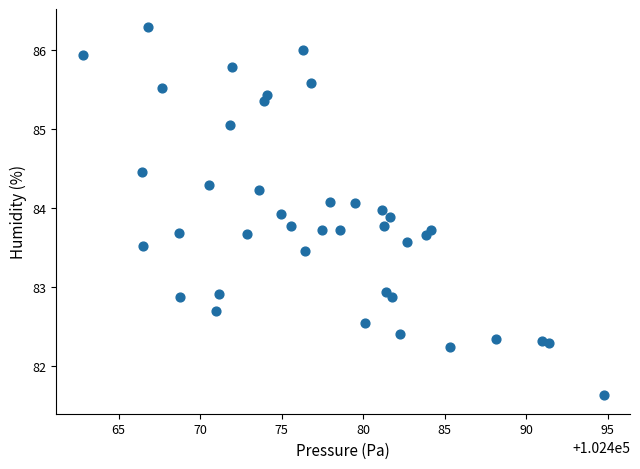

What is the range of X values (max minus min)?

32.0